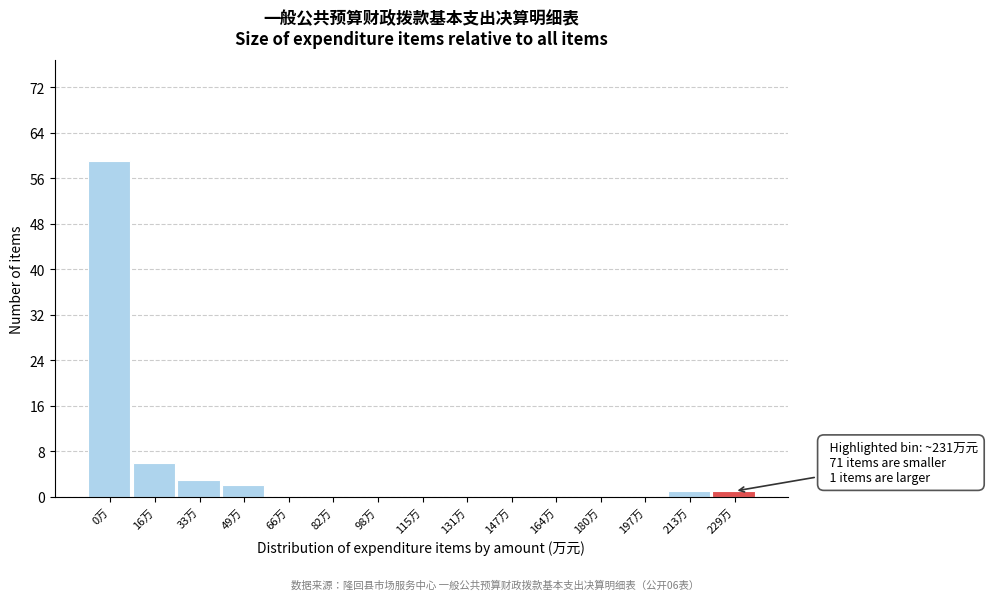

Reading left to right, extract all data points from this chart.

0万=59	16万=6	33万=3	49万=2	66万=0	82万=0	98万=0	115万=0	131万=0	147万=0	164万=0	180万=0	197万=0	213万=1	229万=1